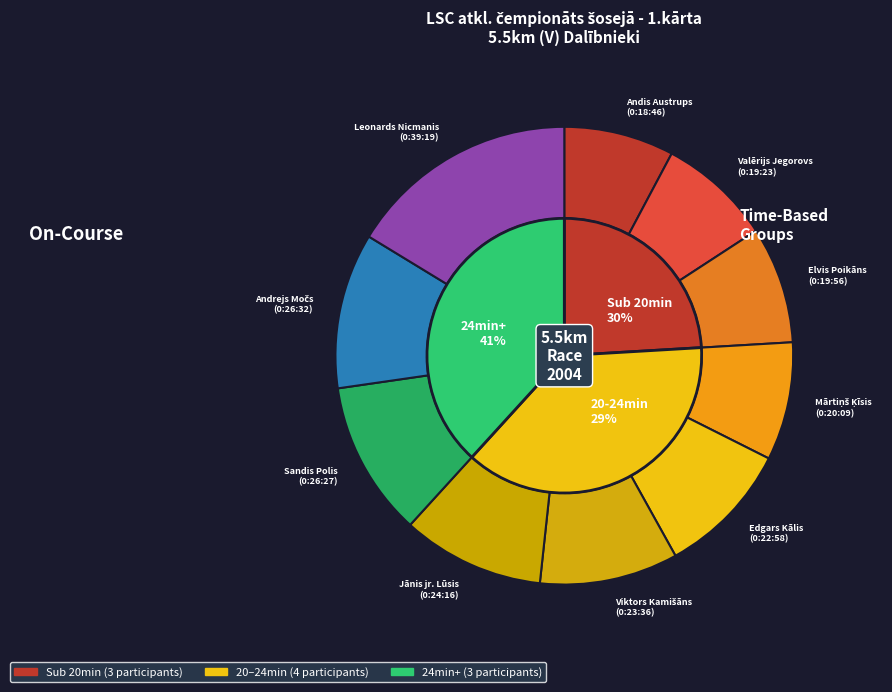

True or false: Elvis Poikāns accounts for 8% of the total.

False